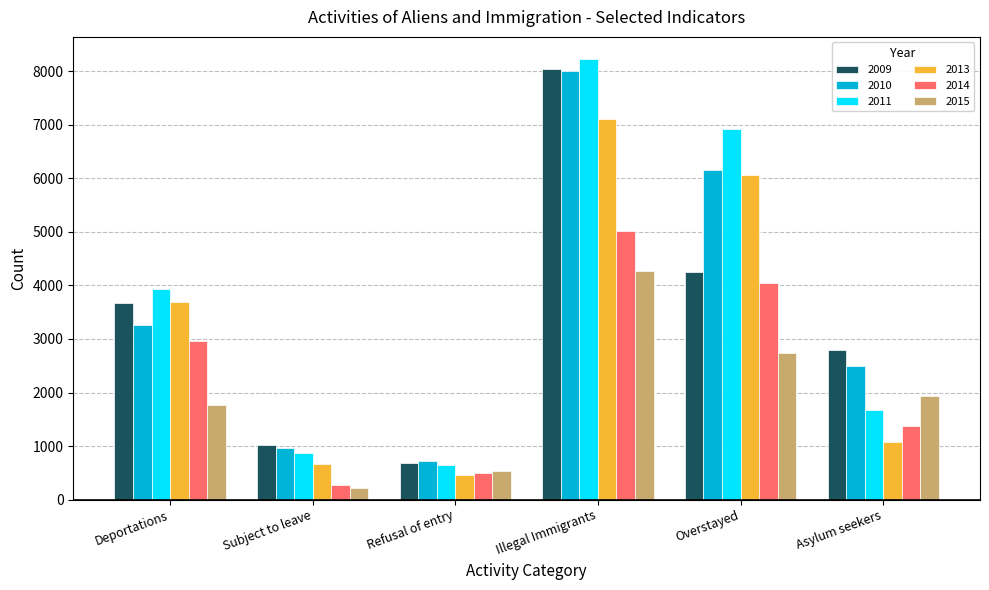

What is the spread (max minus min) of values at Subject to leave?

808